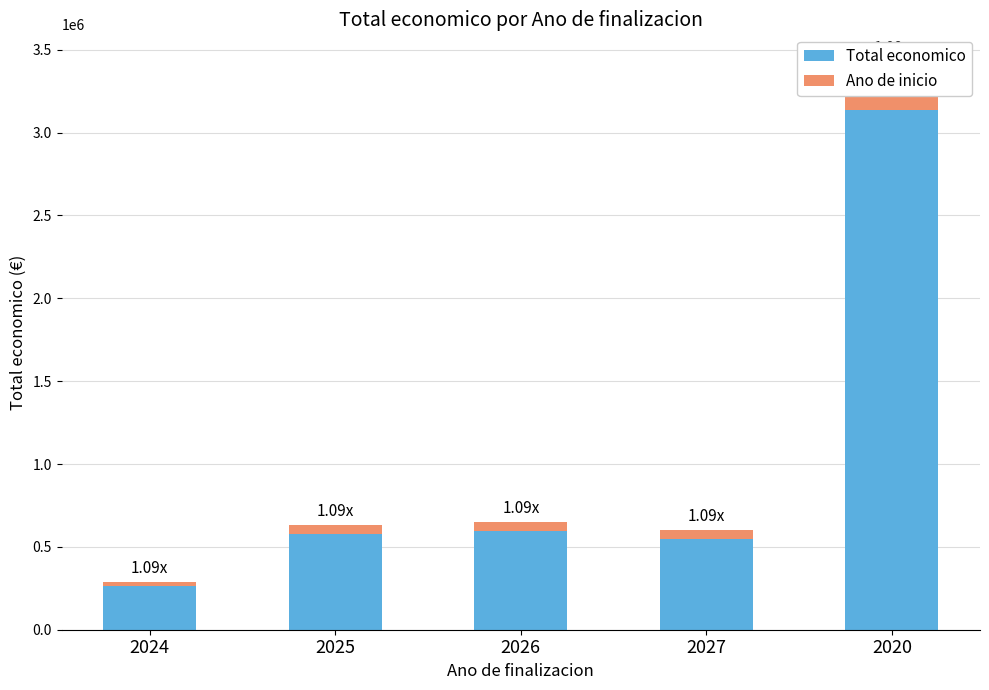

Reading right to left, what are all the values shown in this chart?

Total economico: 3139714.0	550111.0	595173.0	577145.0	262252.0
Ano de inicio: 282574.3	49510.0	53565.6	51943.0	23602.7